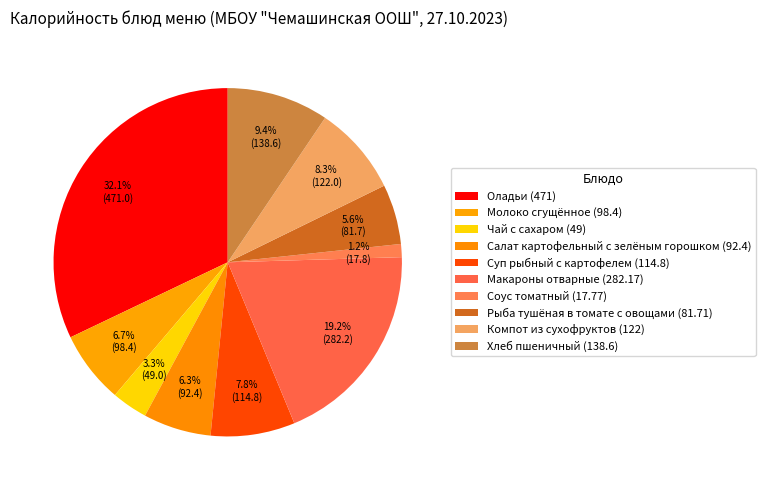

How many slices are in this pie chart?

10